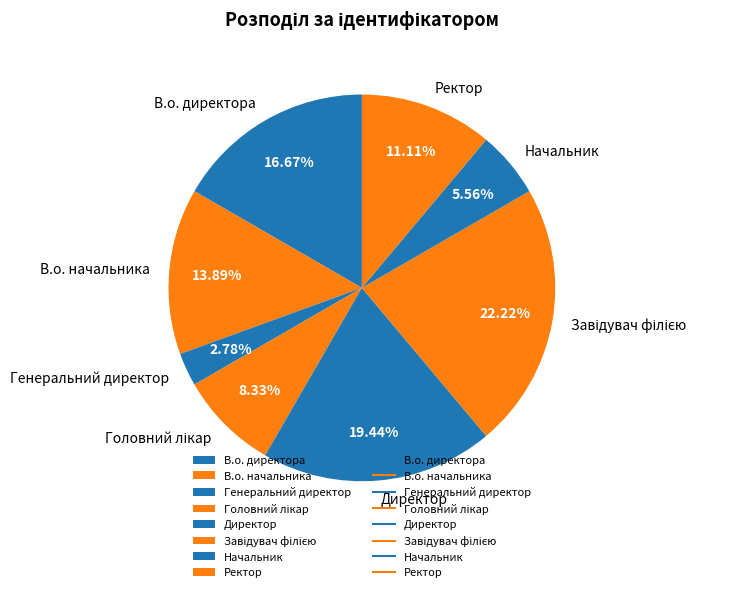

What is the smallest slice in the pie chart?

Генеральний директор